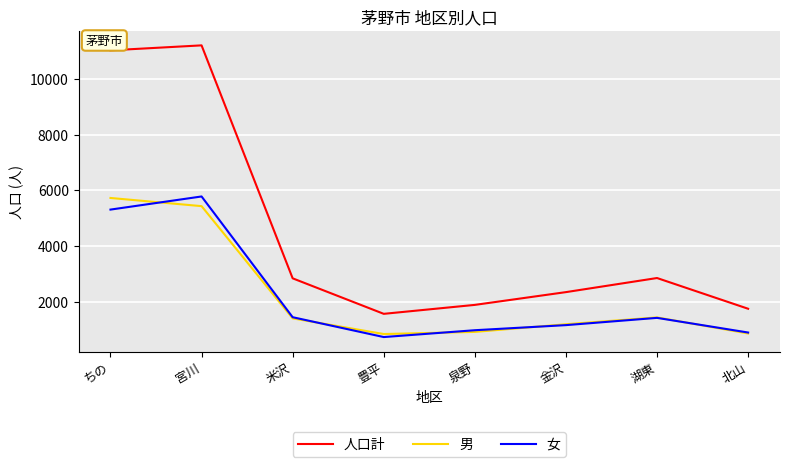

What is the total value across all series at 金沢?

4684